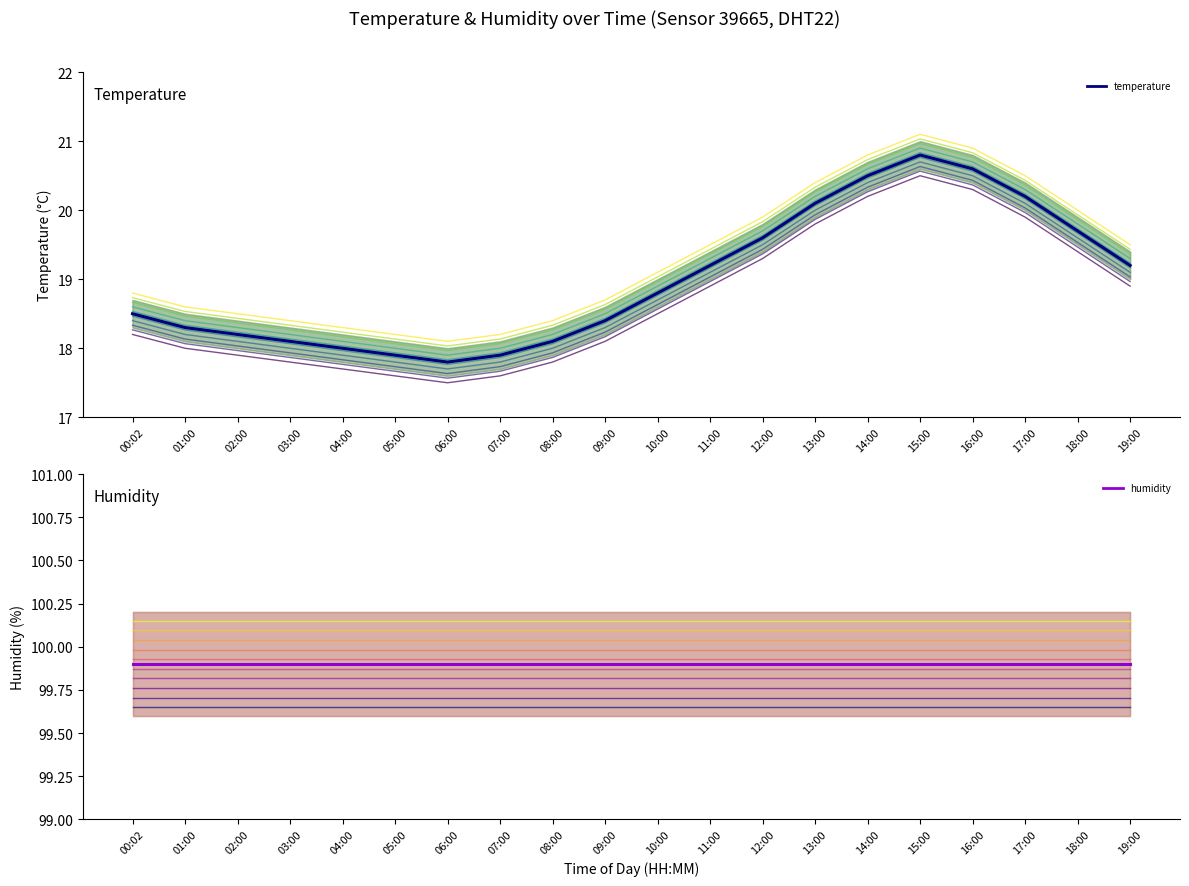

Reading right to left, extract all data points from this chart.

temperature_scenario_0: 18.9	19.4	19.9	20.3	20.5	20.2	19.8	19.3	18.9	18.5	18.1	17.8	17.6	17.5	17.6	17.7	17.8	17.9	18.0	18.2
temperature: 19.2	19.7	20.2	20.6	20.8	20.5	20.1	19.6	19.2	18.8	18.4	18.1	17.9	17.8	17.9	18.0	18.1	18.2	18.3	18.5
humidity_scenario_0: 99.7	99.7	99.7	99.7	99.7	99.7	99.7	99.7	99.7	99.7	99.7	99.7	99.7	99.7	99.7	99.7	99.7	99.7	99.7	99.7
humidity: 99.9	99.9	99.9	99.9	99.9	99.9	99.9	99.9	99.9	99.9	99.9	99.9	99.9	99.9	99.9	99.9	99.9	99.9	99.9	99.9